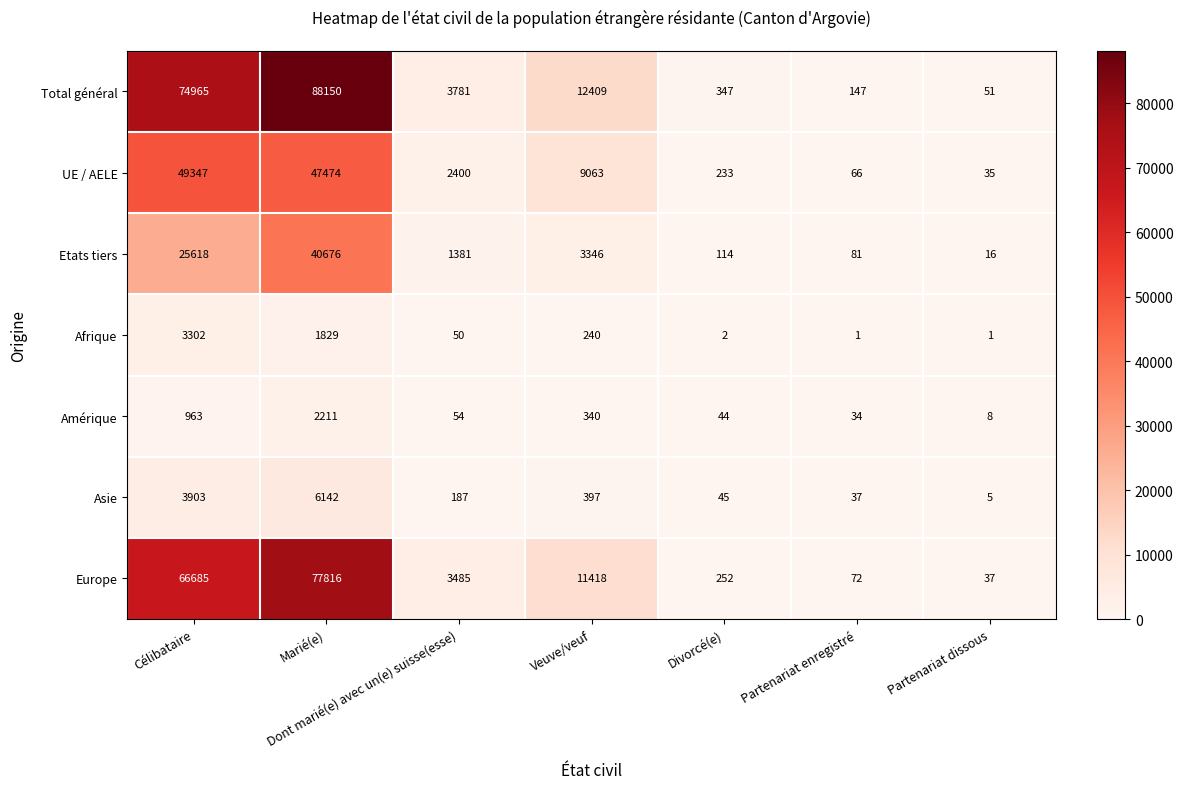

At Veuve/veuf, list the series in order from smallest to largest.

Afrique, Amérique, Asie, Etats tiers, UE / AELE, Europe, Total général